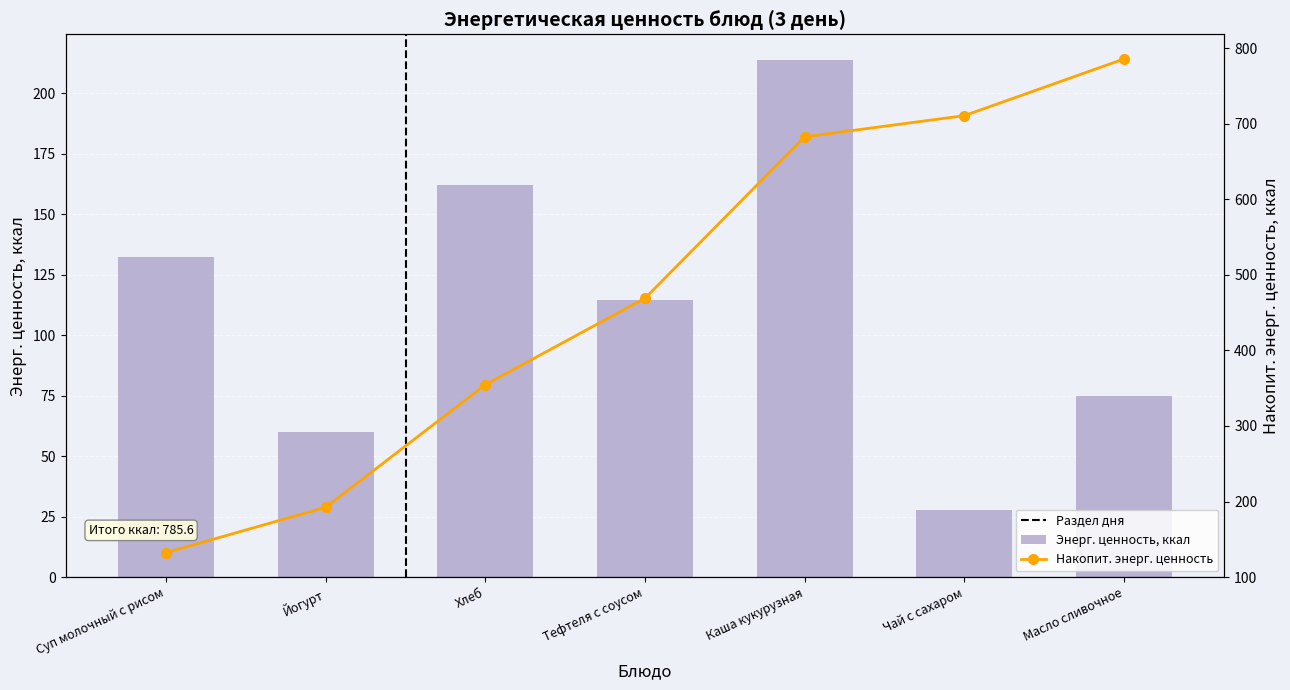

Rank the categories by value from highest to lowest.

Каша кукурузная, Хлеб, Суп молочный с рисом, Тефтеля с соусом, Масло сливочное, Йогурт, Чай с сахаром